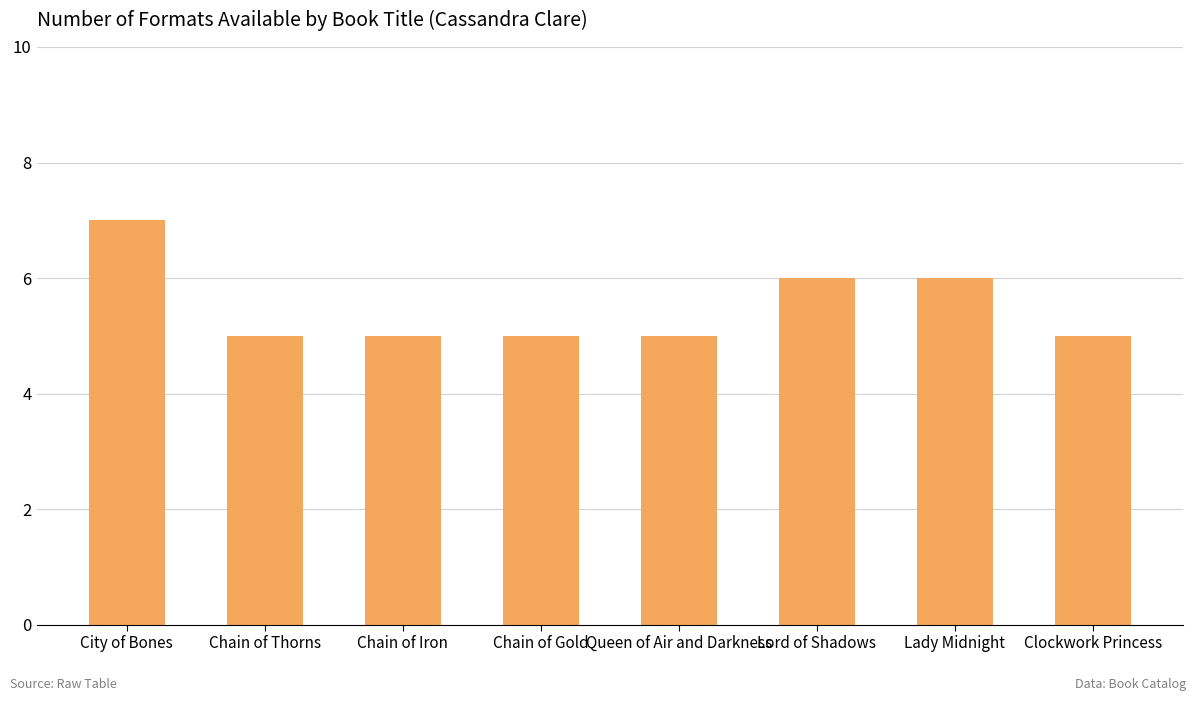

Reading right to left, what are all the values shown in this chart?

Clockwork Princess=5	Lady Midnight=6	Lord of Shadows=6	Queen of Air and Darkness=5	Chain of Gold=5	Chain of Iron=5	Chain of Thorns=5	City of Bones=7